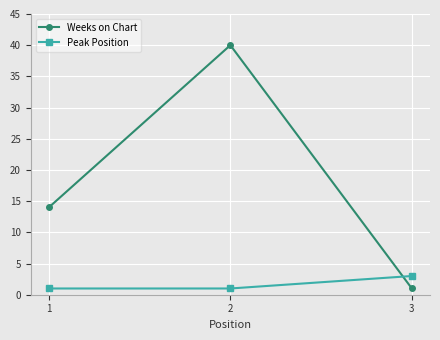

What are all the series names shown in the legend?

Weeks on Chart, Peak Position